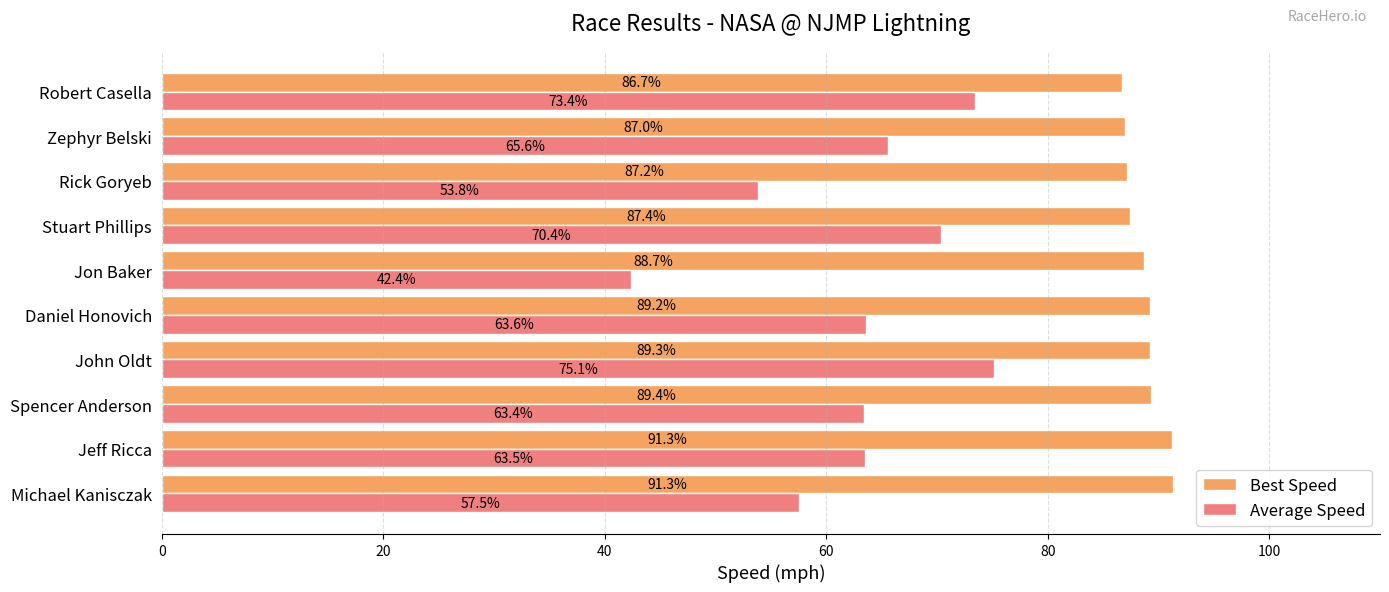

At how many categories does at least one series exceed 58?

10